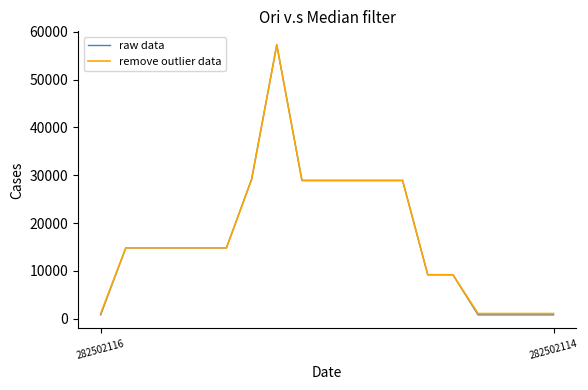

At how many categories does at least one series exceed 48888?

1